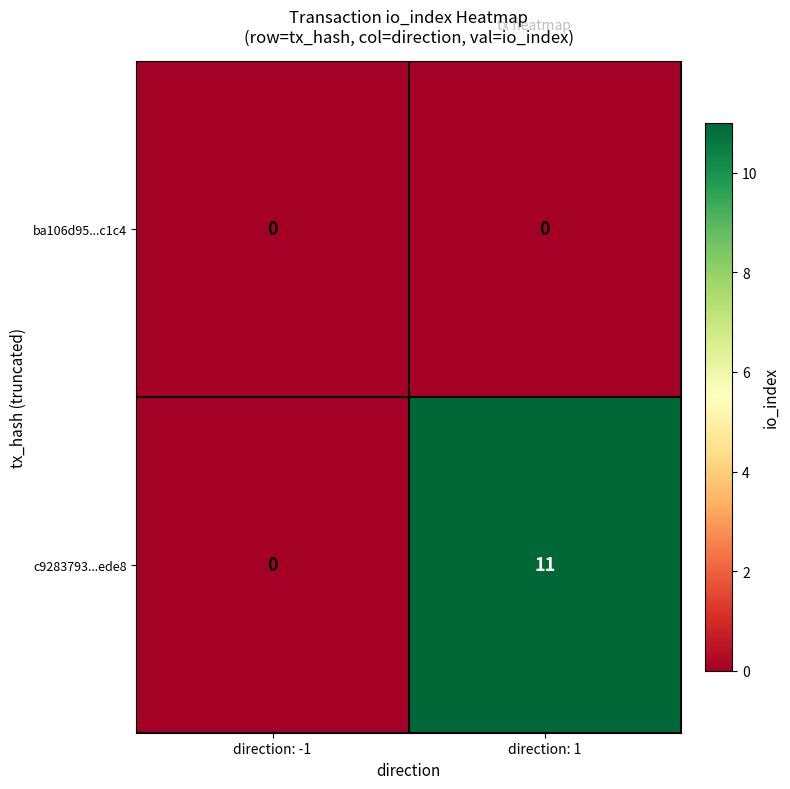

What is the total value across all series at direction: 1?

11